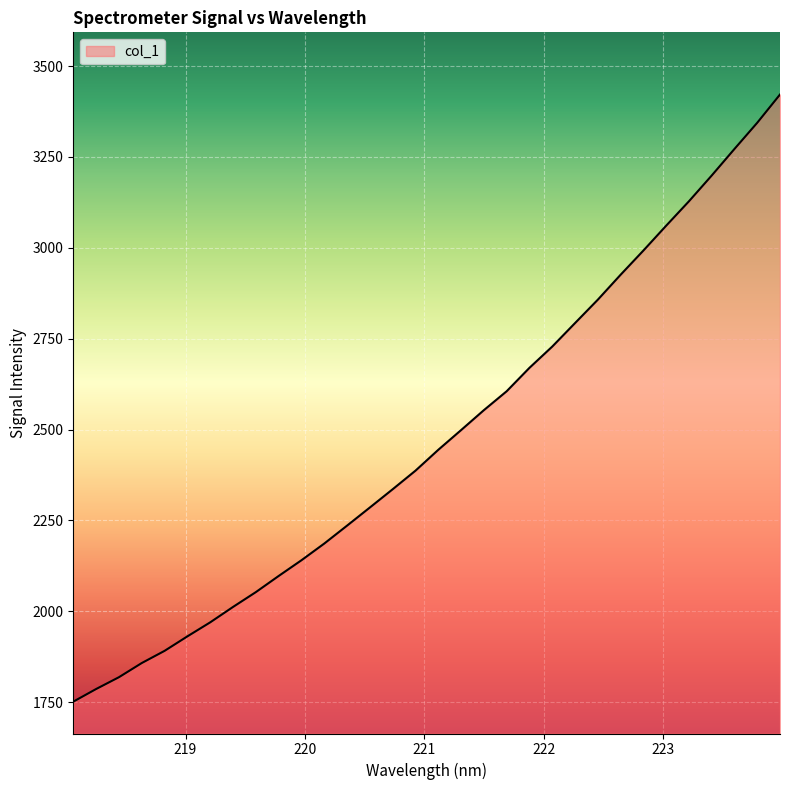

What is the greatest value displayed?

3421.6